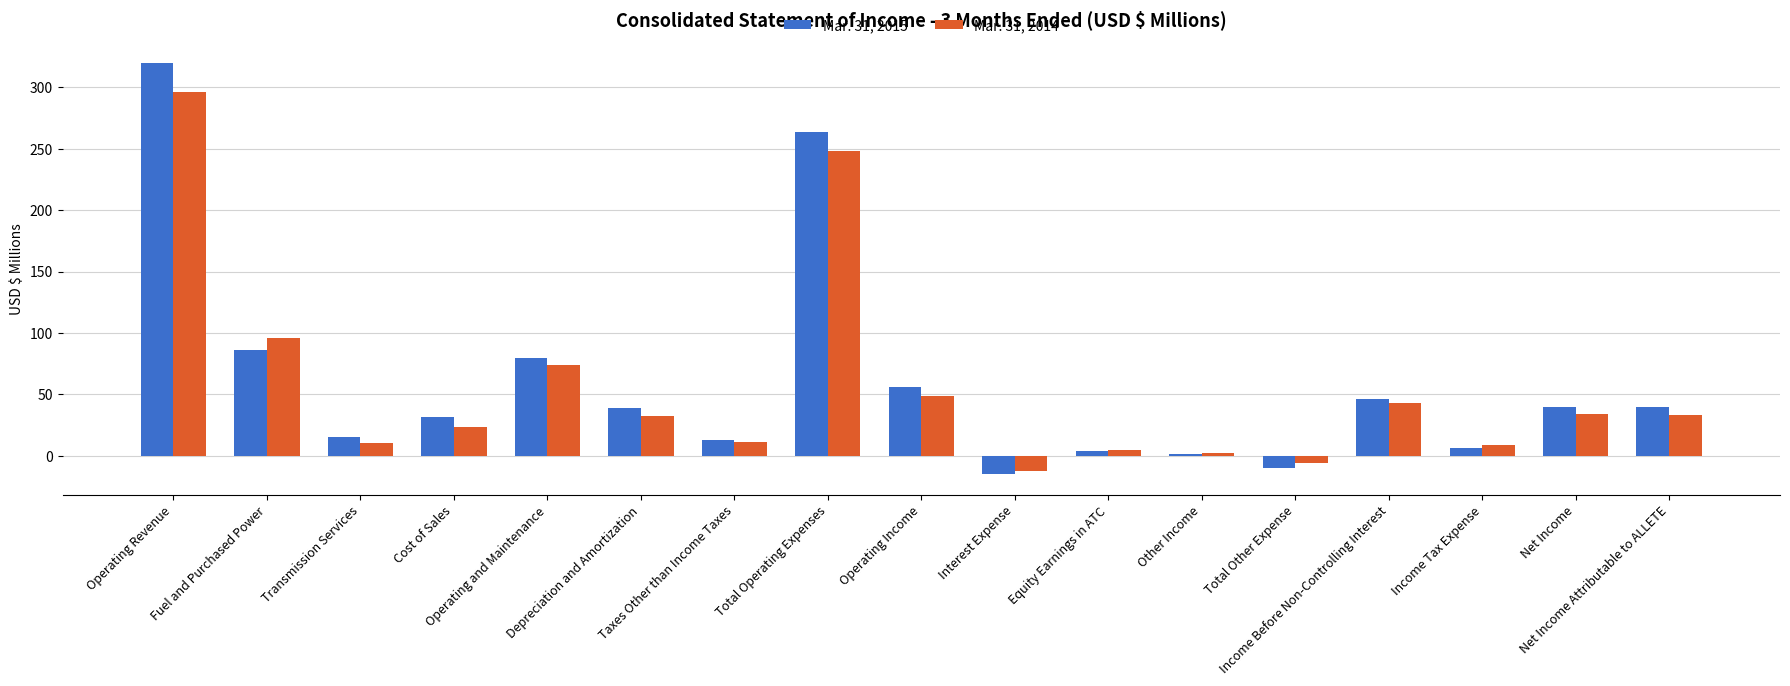

At which category is the sum across all series the highest?

Operating Revenue